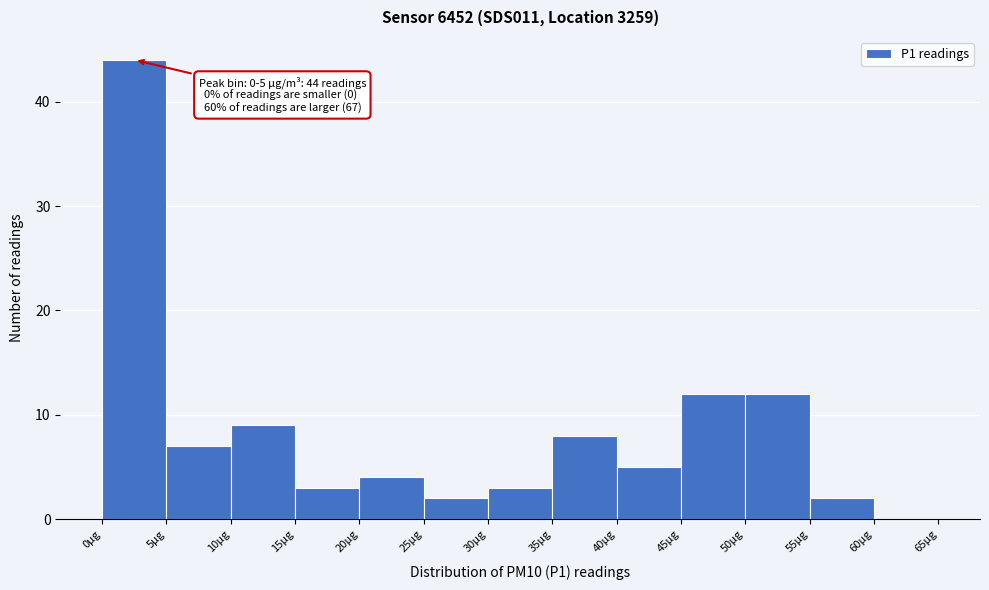

Which range on the x-axis has the tallest bar?

0 to 5